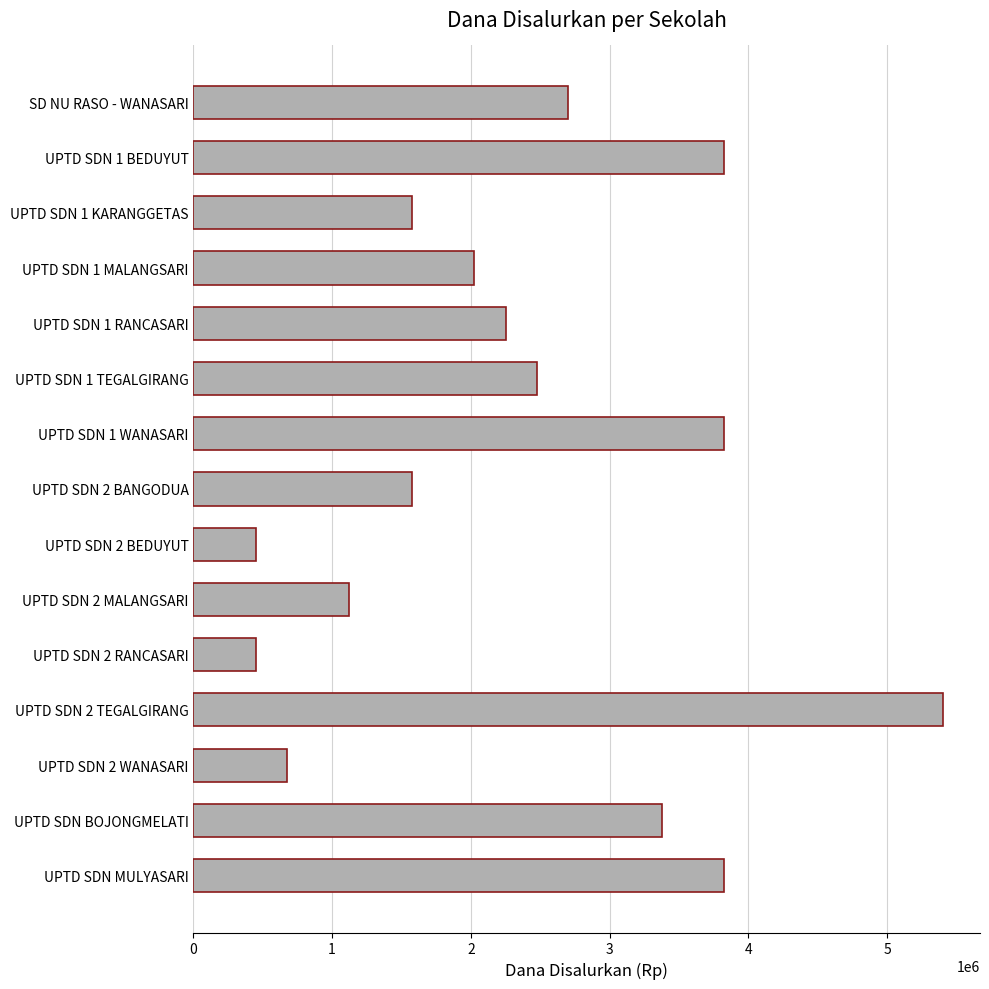

Reading top to bottom, list all the values displayed in this chart.

SD NU RASO - WANASARI=2700000	UPTD SDN 1 BEDUYUT=3825000	UPTD SDN 1 KARANGGETAS=1575000	UPTD SDN 1 MALANGSARI=2025000	UPTD SDN 1 RANCASARI=2250000	UPTD SDN 1 TEGALGIRANG=2475000	UPTD SDN 1 WANASARI=3825000	UPTD SDN 2 BANGODUA=1575000	UPTD SDN 2 BEDUYUT=450000	UPTD SDN 2 MALANGSARI=1125000	UPTD SDN 2 RANCASARI=450000	UPTD SDN 2 TEGALGIRANG=5400000	UPTD SDN 2 WANASARI=675000	UPTD SDN BOJONGMELATI=3375000	UPTD SDN MULYASARI=3825000